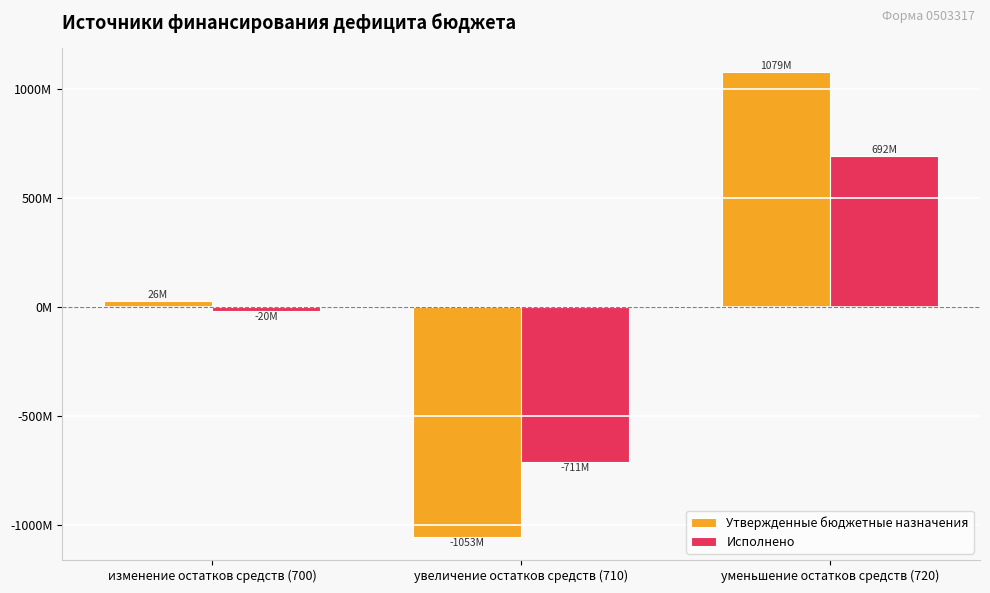

Between изменение остатков средств (700) and уменьшение остатков средств (720), which is larger?

уменьшение остатков средств (720)